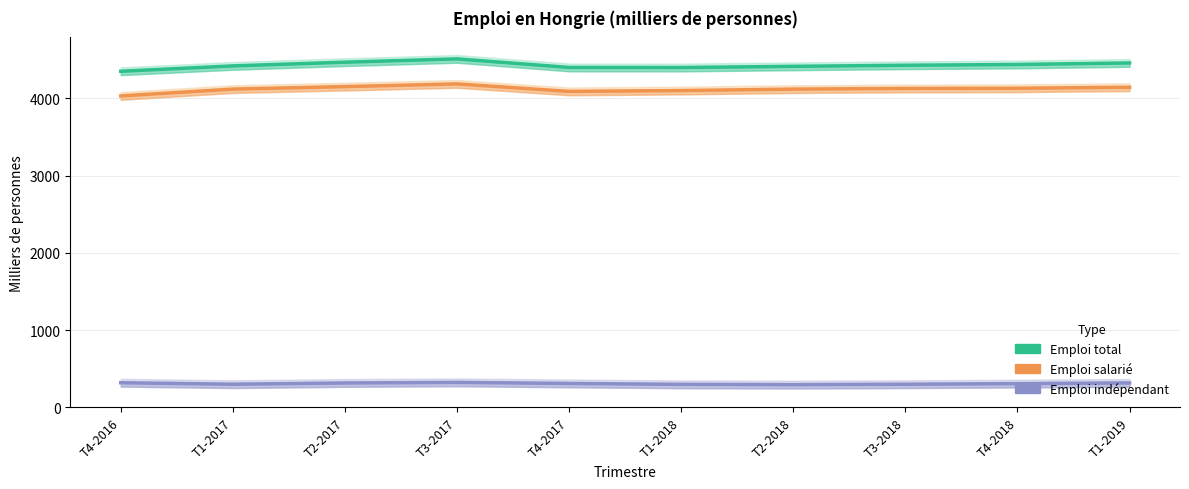

True or false: Emploi indépendant and Emploi total cross at least once.

False